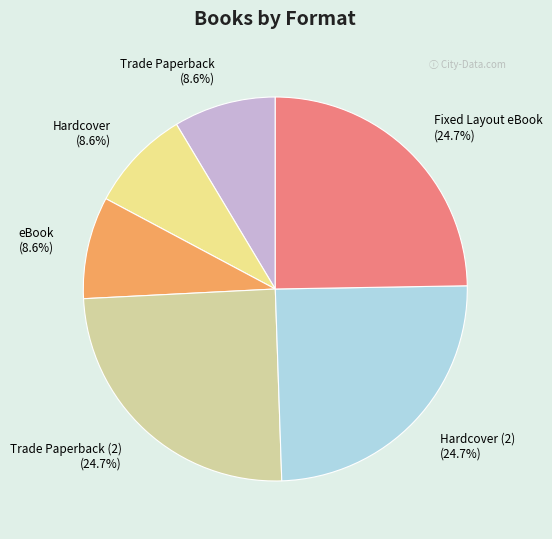

Is the sum of Hardcover and Trade Paperback (2) greater than half?

No